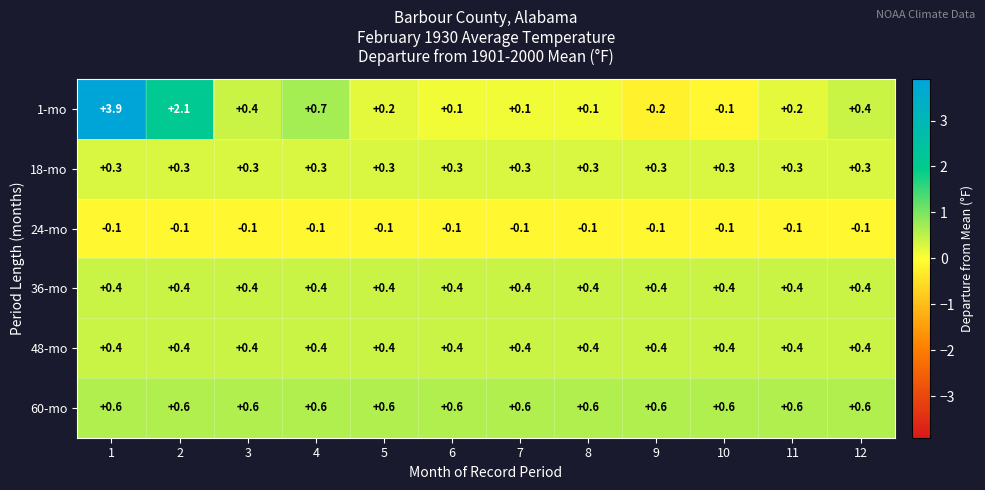

Between 3 and 6, which series saw the biggest shift?

1-mo